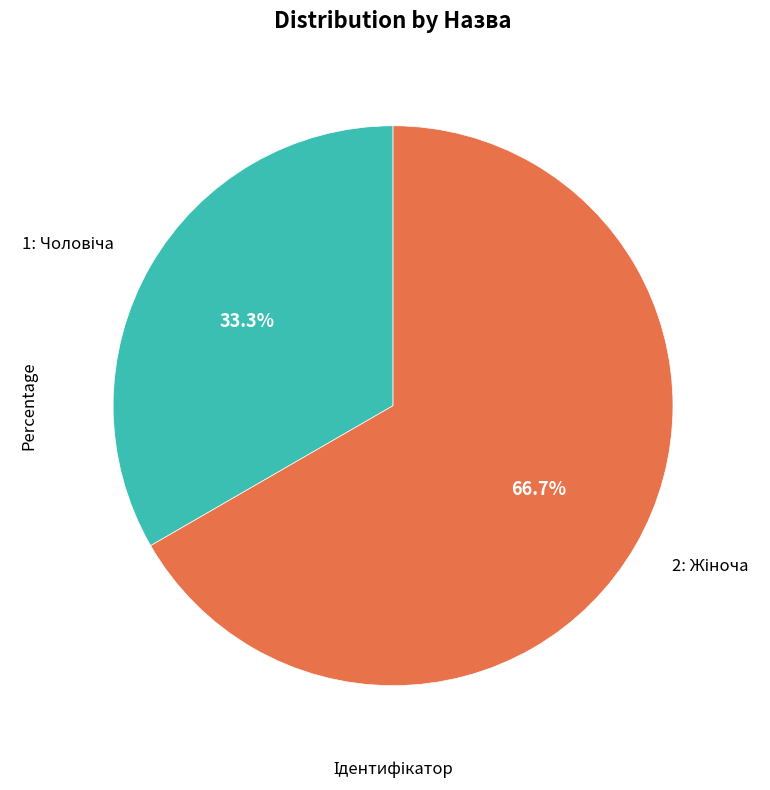

Is there any slice that represents more than half of the pie?

Yes